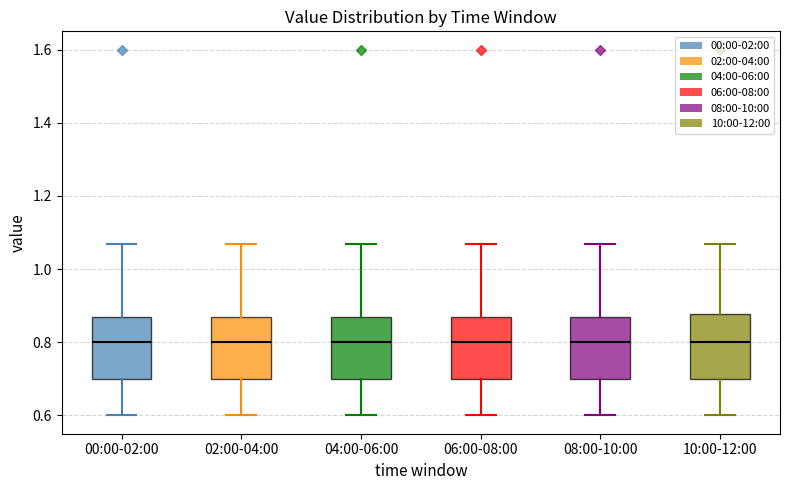

Reading left to right, read every box against the y-axis: the position of its median line, the range the box covers, and the ends of its whiskers. The values are not printed on the chart, so give them approximately, as read against the axis.

00:00-02:00: median 0.80, box 0.70 to 0.88, whiskers 0.60 to 1.08
02:00-04:00: median 0.80, box 0.70 to 0.88, whiskers 0.60 to 1.08
04:00-06:00: median 0.80, box 0.70 to 0.88, whiskers 0.60 to 1.08
06:00-08:00: median 0.80, box 0.70 to 0.88, whiskers 0.60 to 1.08
08:00-10:00: median 0.80, box 0.70 to 0.88, whiskers 0.60 to 1.08
10:00-12:00: median 0.80, box 0.70 to 0.88, whiskers 0.60 to 1.08